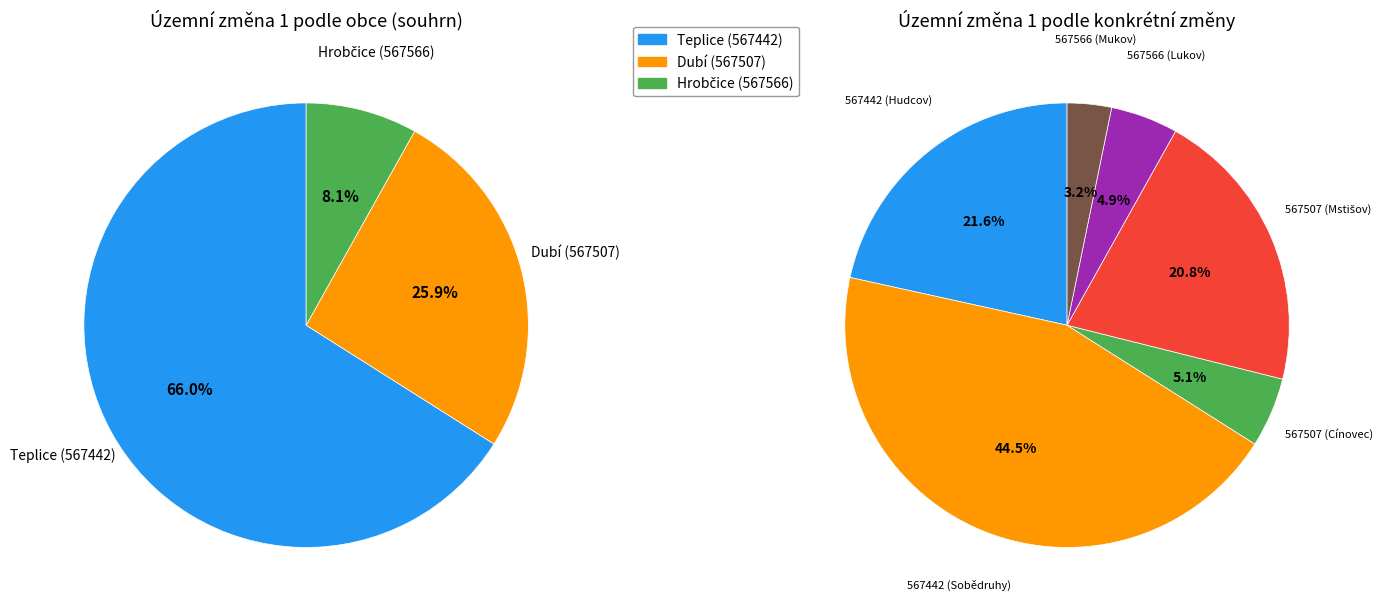

The 567442 (Hudcov) slice represents 36% of the pie. True or false?

False